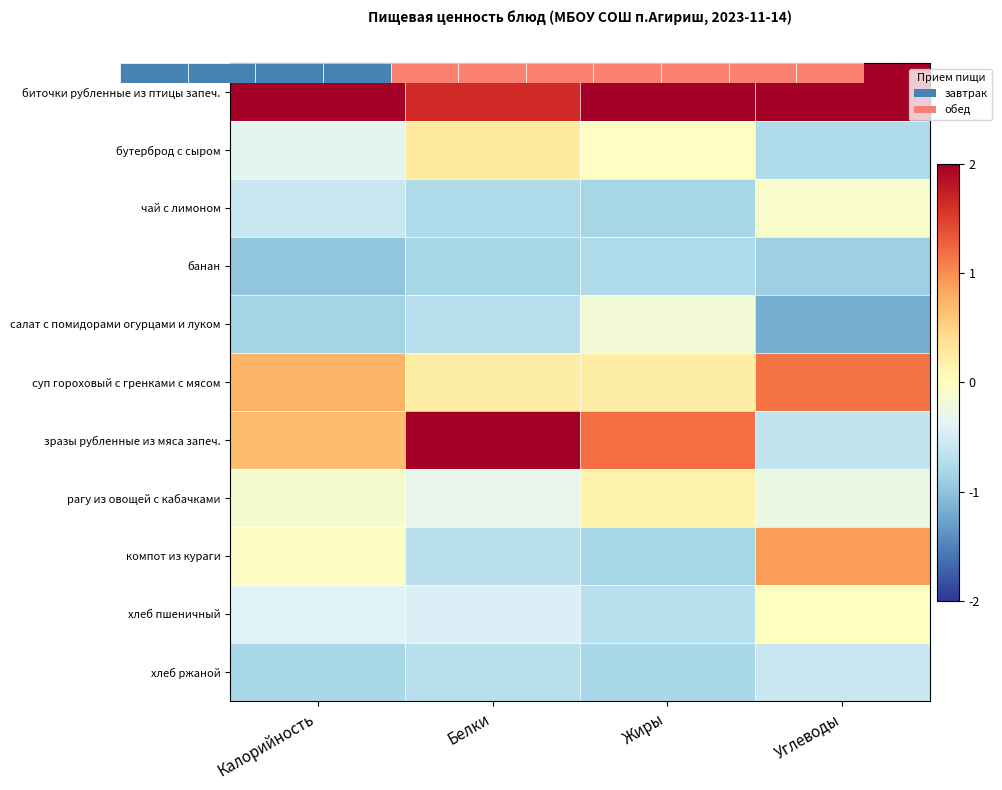

Reading right to left, transcribe all the data shown in this chart.

биточки рубленные из птицы запеч.: Углеводы=2.3	Жиры=2.5	Белки=1.7	Калорийность=2.7
бутерброд с сыром: Углеводы=-0.8	Жиры=-0.0	Белки=0.3	Калорийность=-0.3
чай с лимоном: Углеводы=-0.1	Жиры=-0.8	Белки=-0.8	Калорийность=-0.6
банан: Углеводы=-0.9	Жиры=-0.8	Белки=-0.8	Калорийность=-1.0
салат с помидорами огурцами и луком: Углеводы=-1.2	Жиры=-0.2	Белки=-0.7	Калорийность=-0.8
суп гороховый с гренками с мясом: Углеводы=1.1	Жиры=0.2	Белки=0.2	Калорийность=0.7
зразы рубленные из мяса запеч.: Углеводы=-0.6	Жиры=1.2	Белки=2.3	Калорийность=0.7
рагу из овощей с кабачками: Углеводы=-0.3	Жиры=0.2	Белки=-0.3	Калорийность=-0.1
компот из кураги: Углеводы=0.9	Жиры=-0.8	Белки=-0.7	Калорийность=-0.0
хлеб пшеничный: Углеводы=-0.0	Жиры=-0.7	Белки=-0.4	Калорийность=-0.4
хлеб ржаной: Углеводы=-0.6	Жиры=-0.8	Белки=-0.7	Калорийность=-0.8